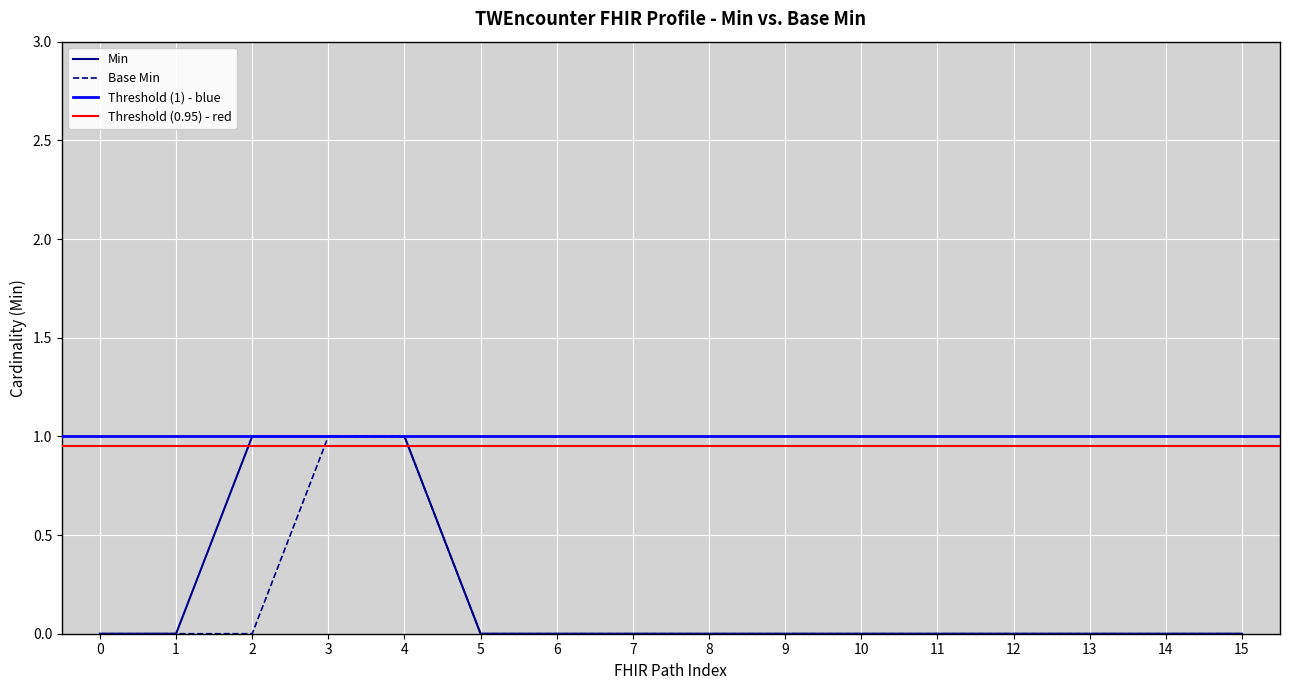

True or false: Min has a value of 1 at 4.

True